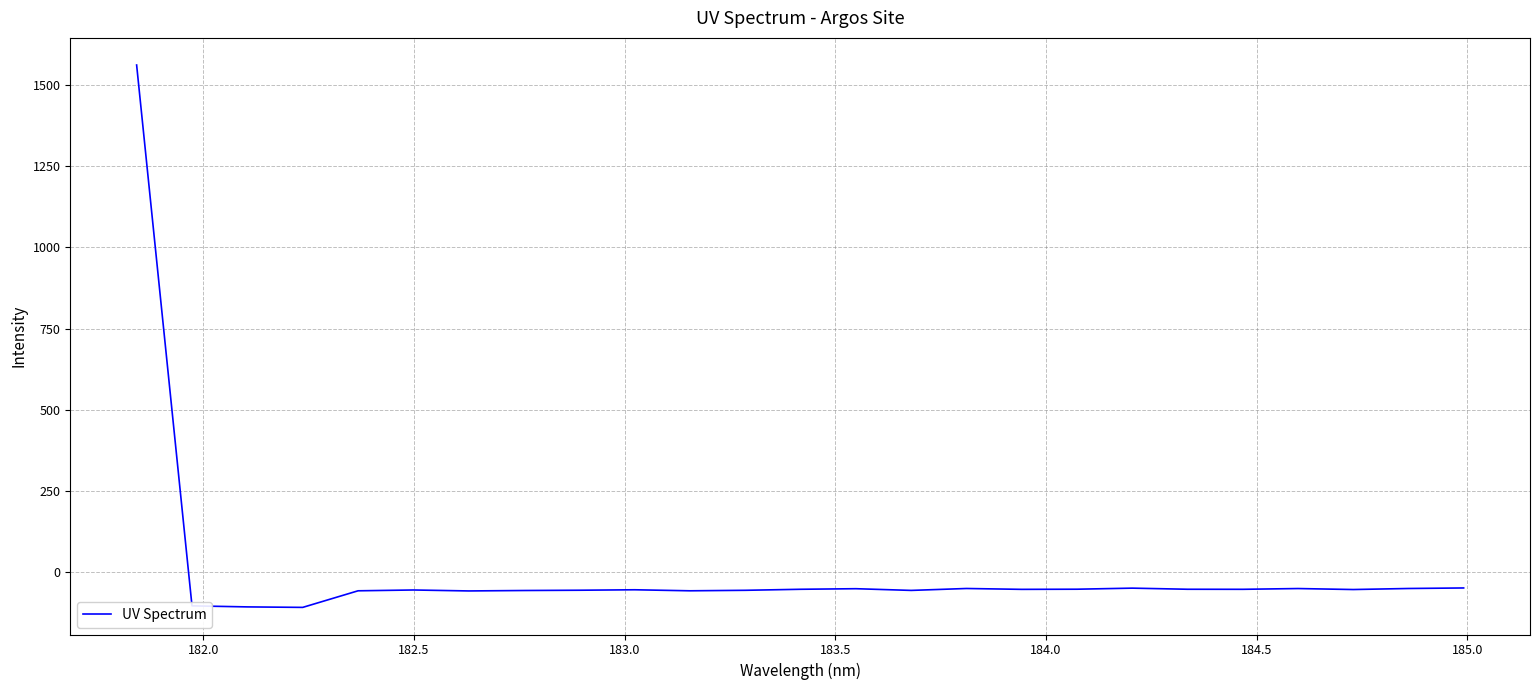

What is the maximum value shown in the chart?

1562.2